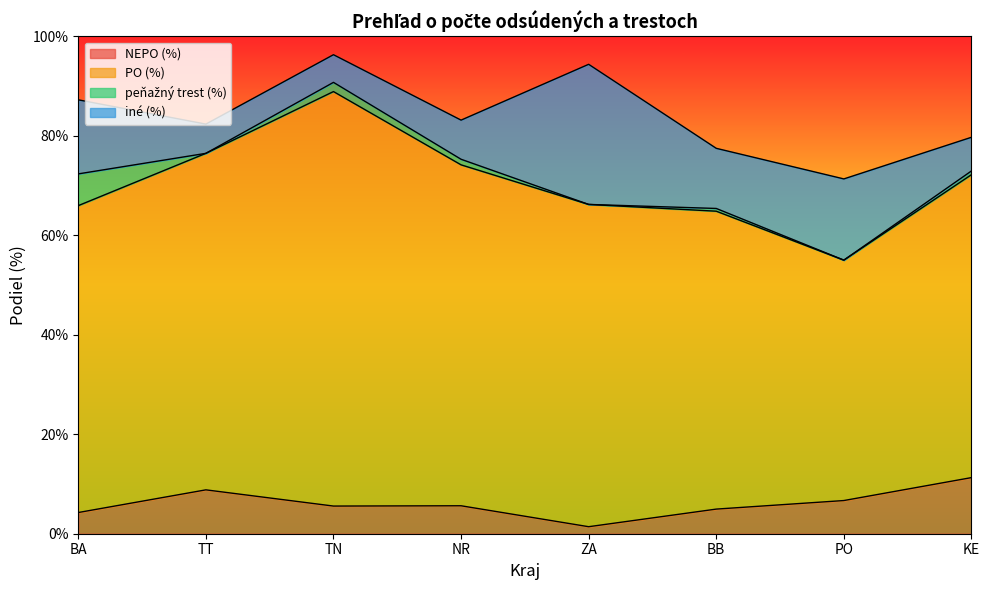

How many distinct data groups are displayed?

4